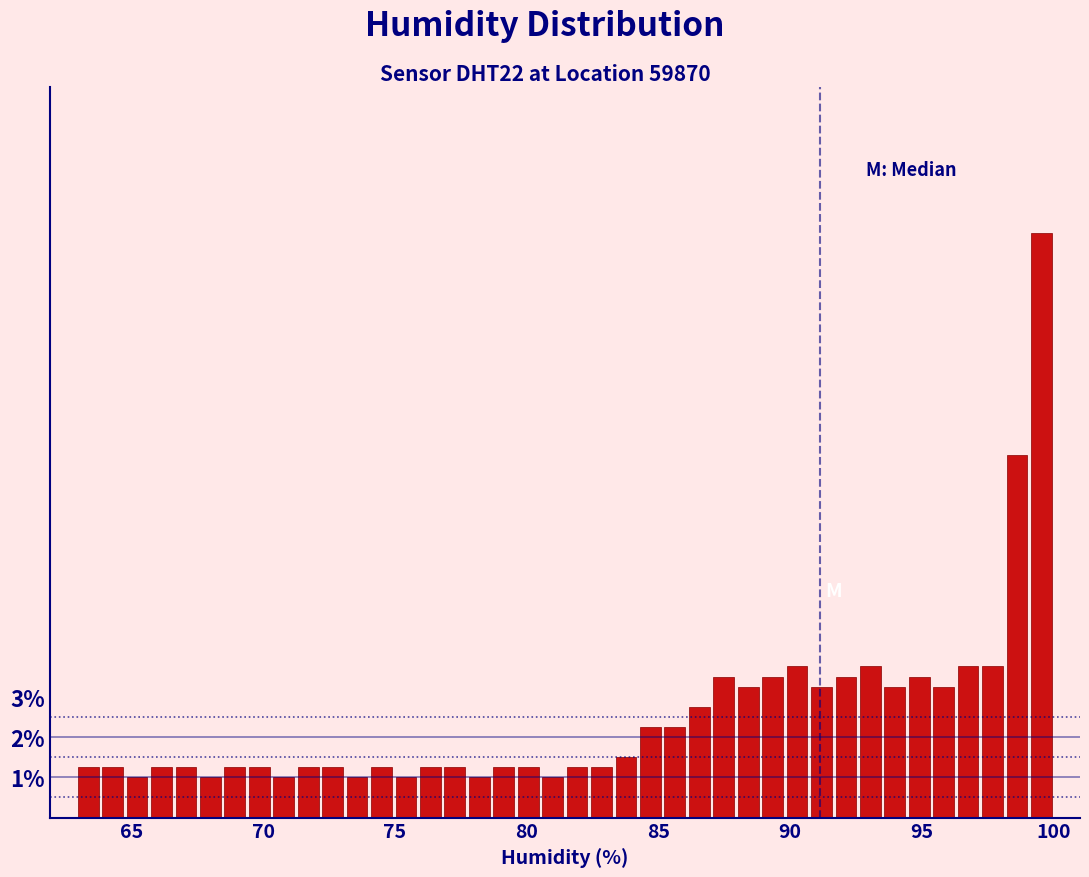

Around what value on the x-axis is the tallest bar? Give the approximate position of its centre, as read against the axis.

99.5